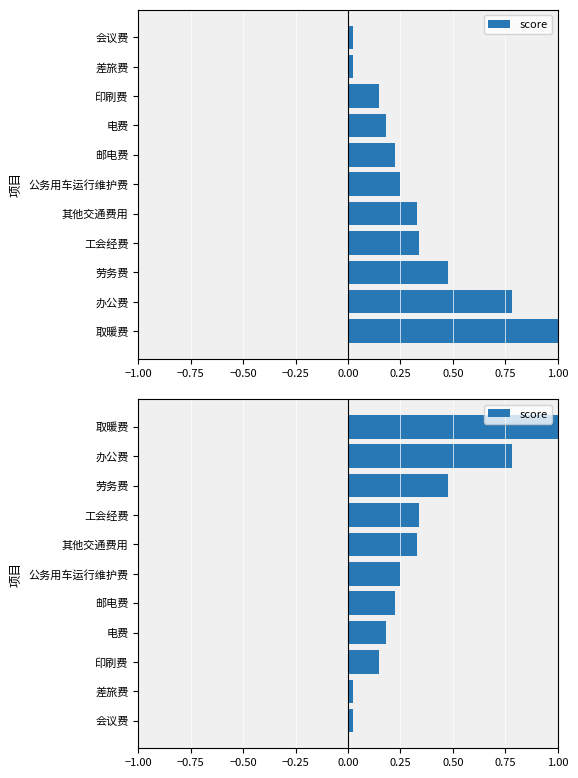

What is the value of the 8th bar from the left?

0.3